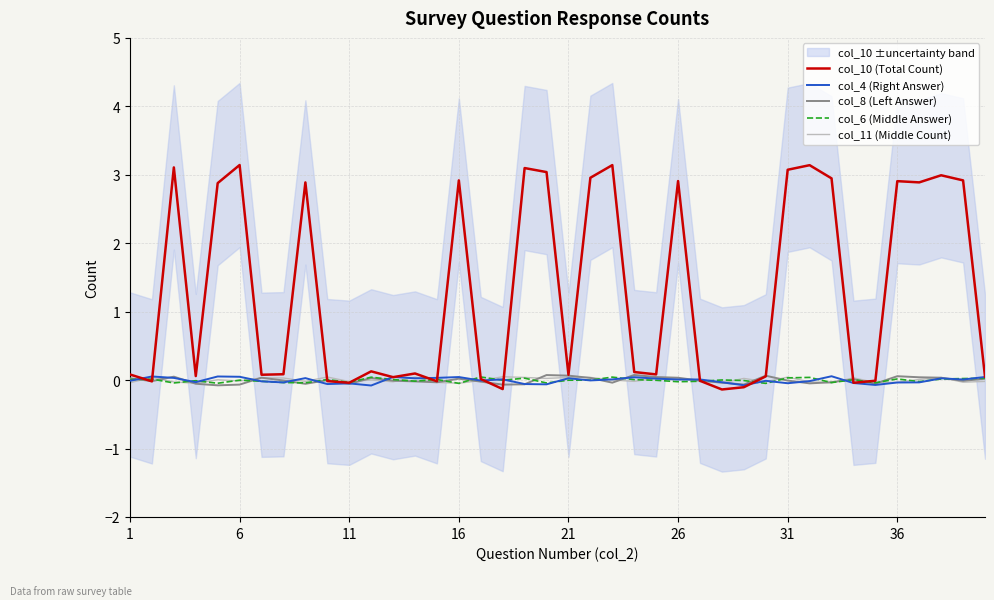

True or false: col_4 (Right Answer) has a value of -0.0 at 1.

True